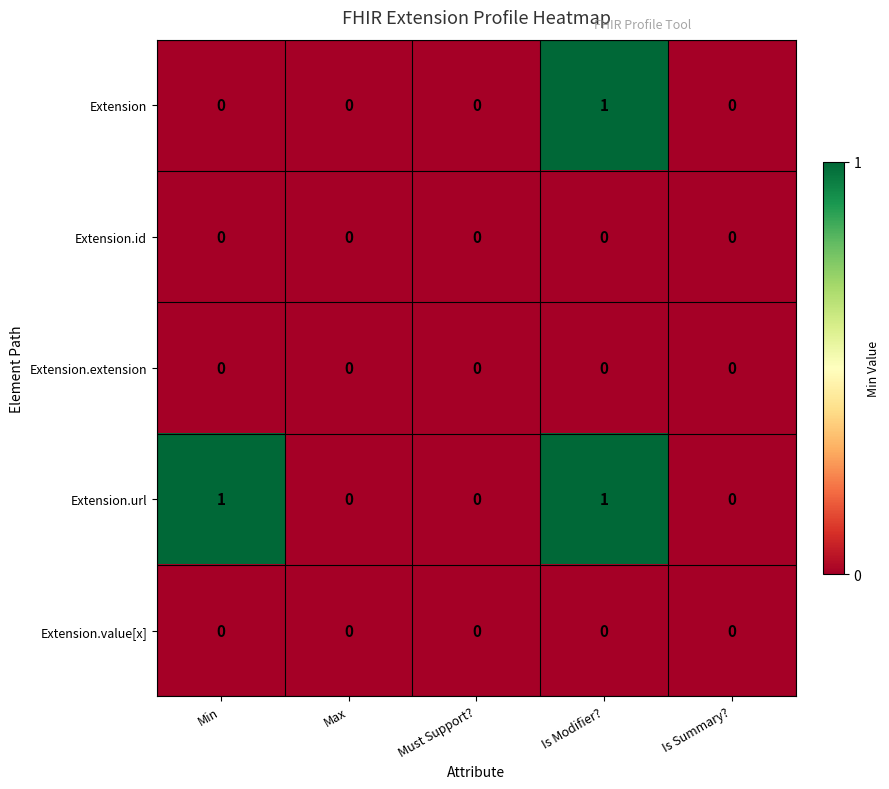

Count the number of data series in this chart.

5